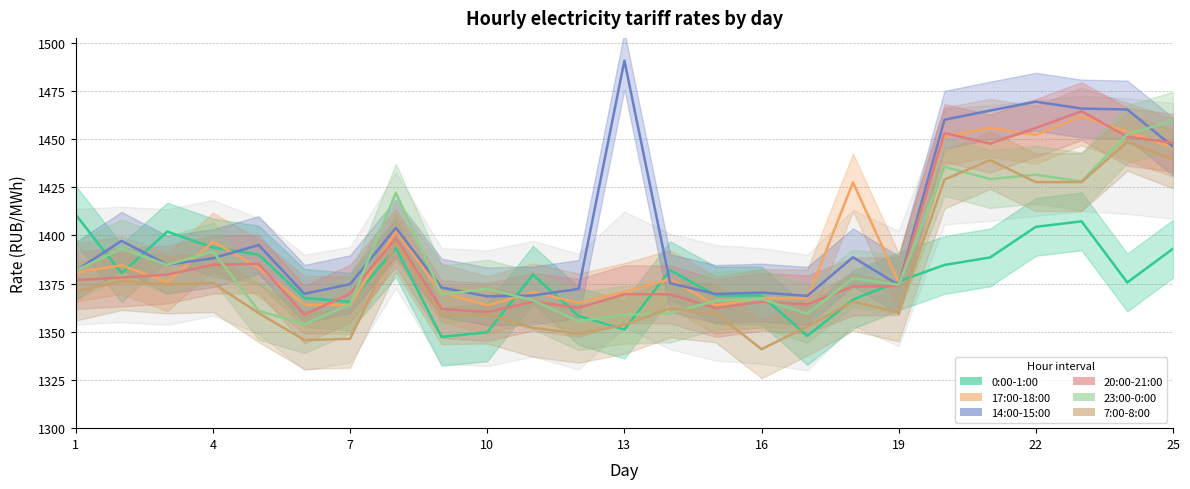

What is the approximate value of 17:00-18:00 at 4?

1396.7